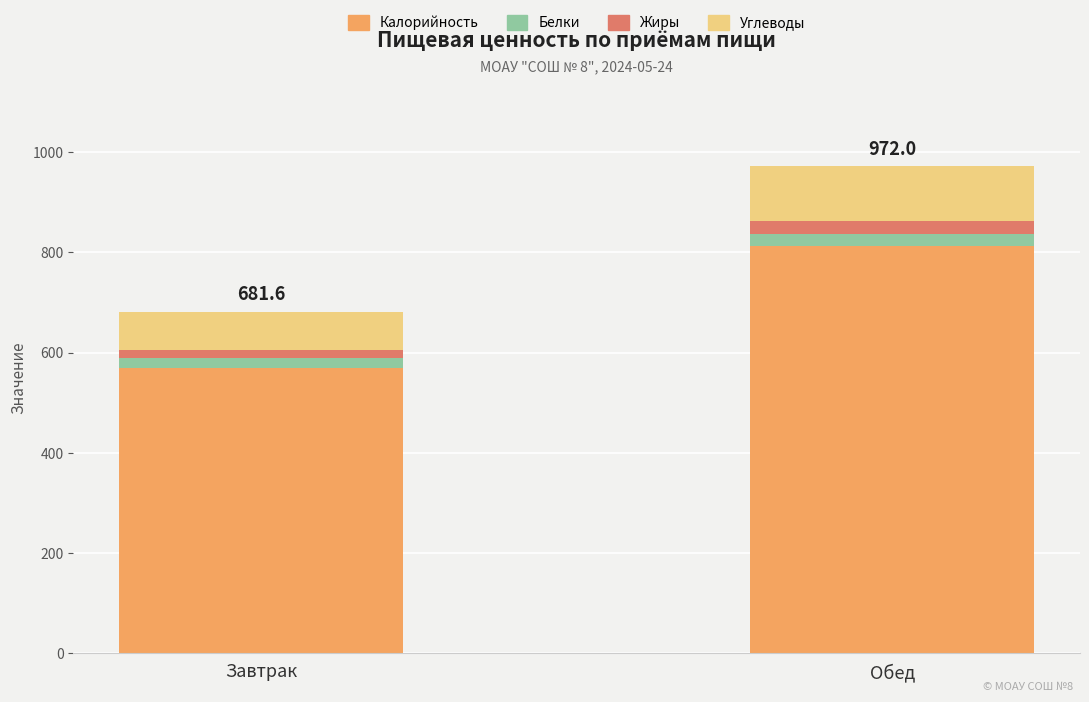

How many series are shown in this chart?

4